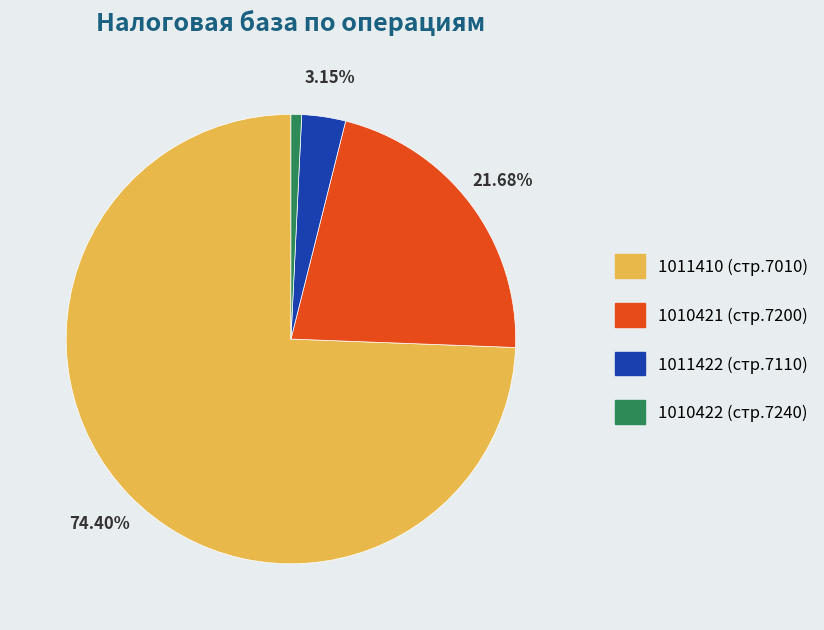

To the nearest percent, what is the difference between the 1010422 and 1011422 slice percentages?

2%